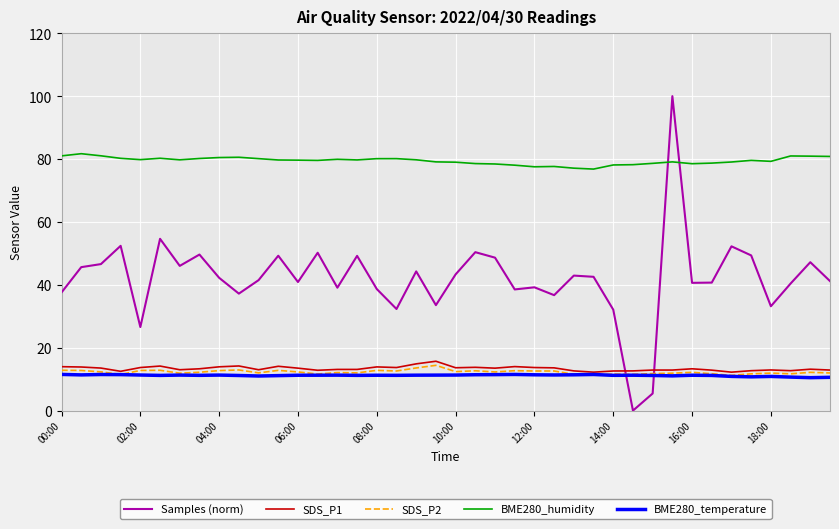

Which series has the widest spread of values?

Samples (norm)